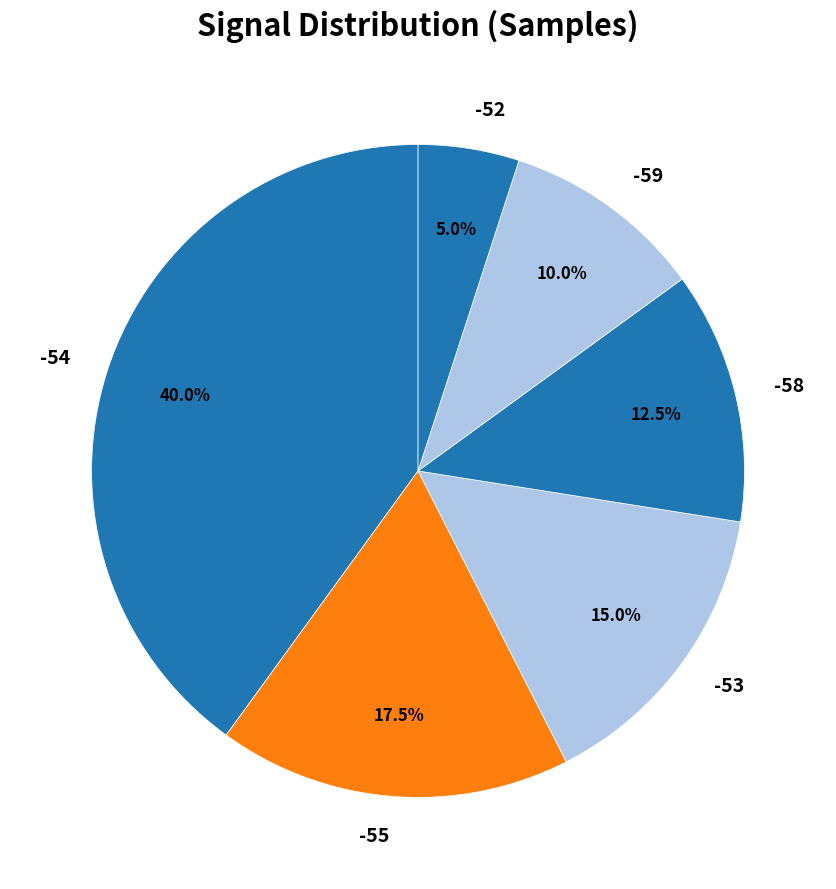

Approximately how many times larger is the value at -53 compared to -55?

0.9